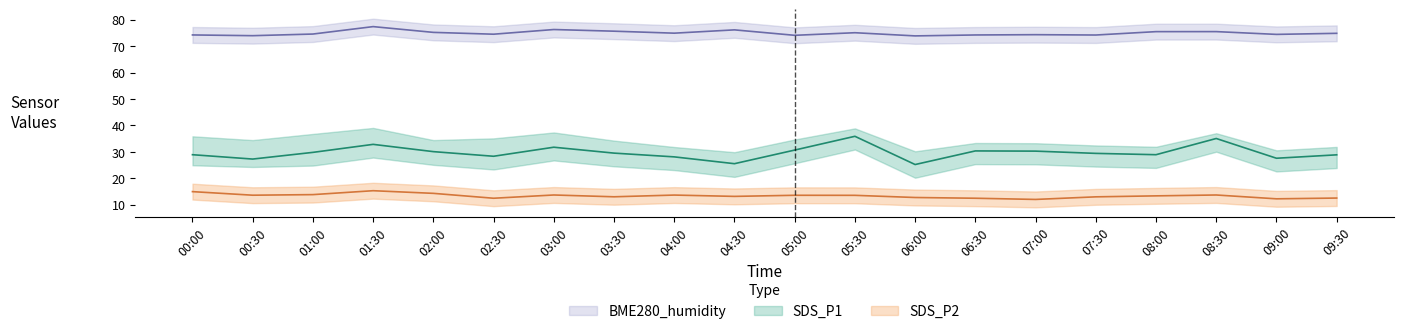

Which category has the highest value across all series?

01:30